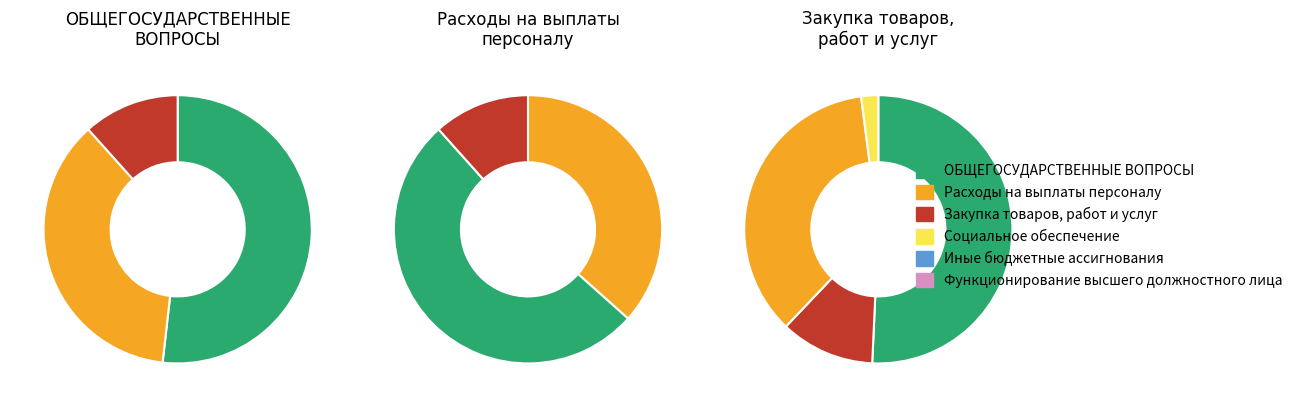

What is the largest slice in the pie chart?

ОБЩЕГОСУДАРСТВЕННЫЕ ВОПРОСЫ